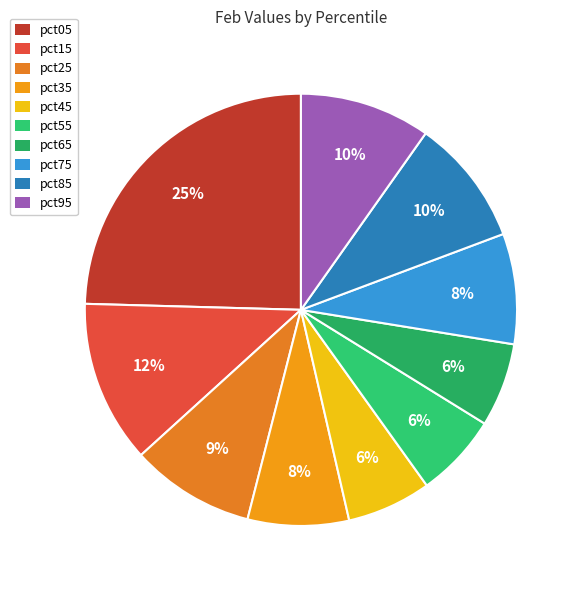

Count the number of slices in the pie.

10